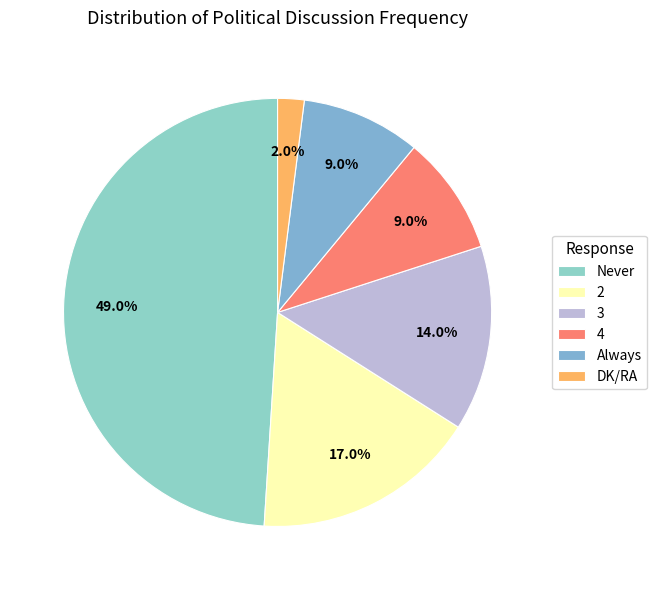

What percentage is NOT represented by Always?

91.0%